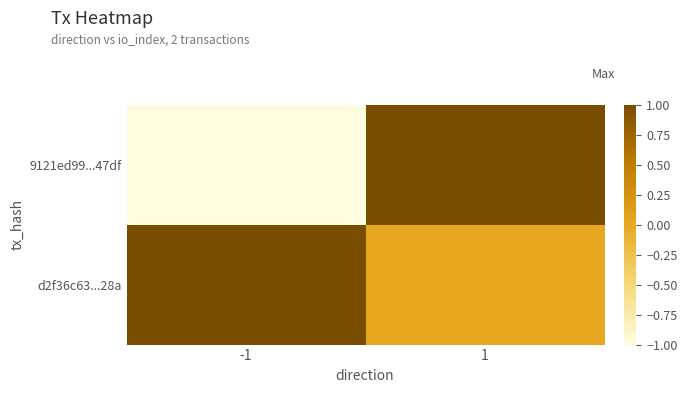

Between 1 and -1, which is larger?

1